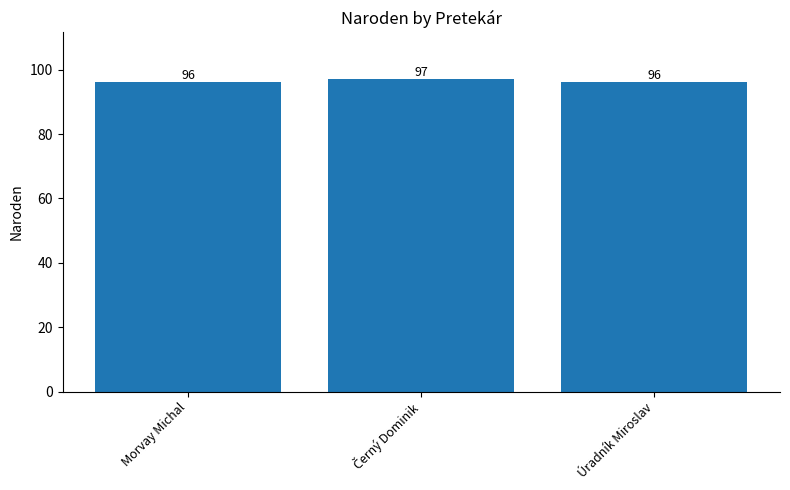

The value at Morvay Michal is 166. True or false?

False